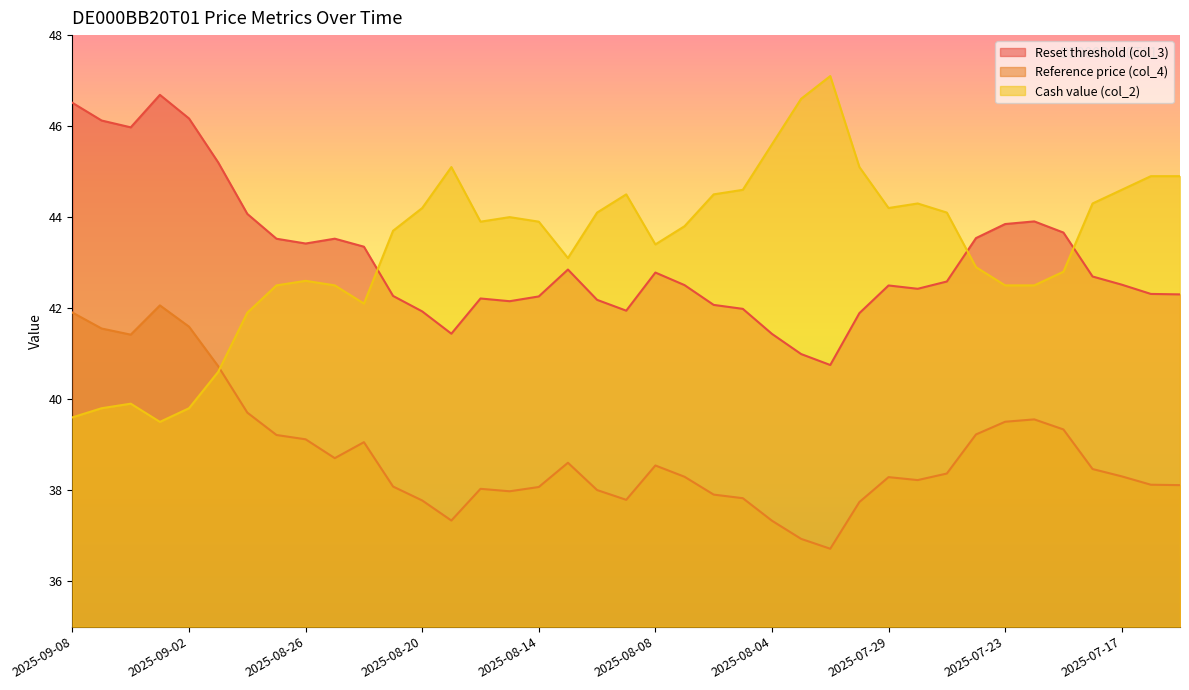

What is the total value across all series at 2025-08-21?

124.0